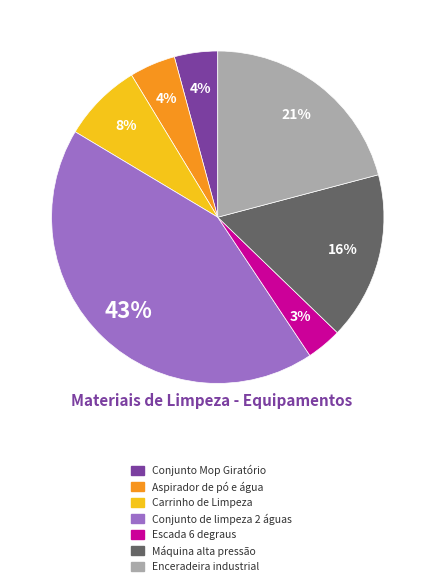

Between Conjunto de limpeza 2 águas and Conjunto Mop Giratório, which is larger?

Conjunto de limpeza 2 águas